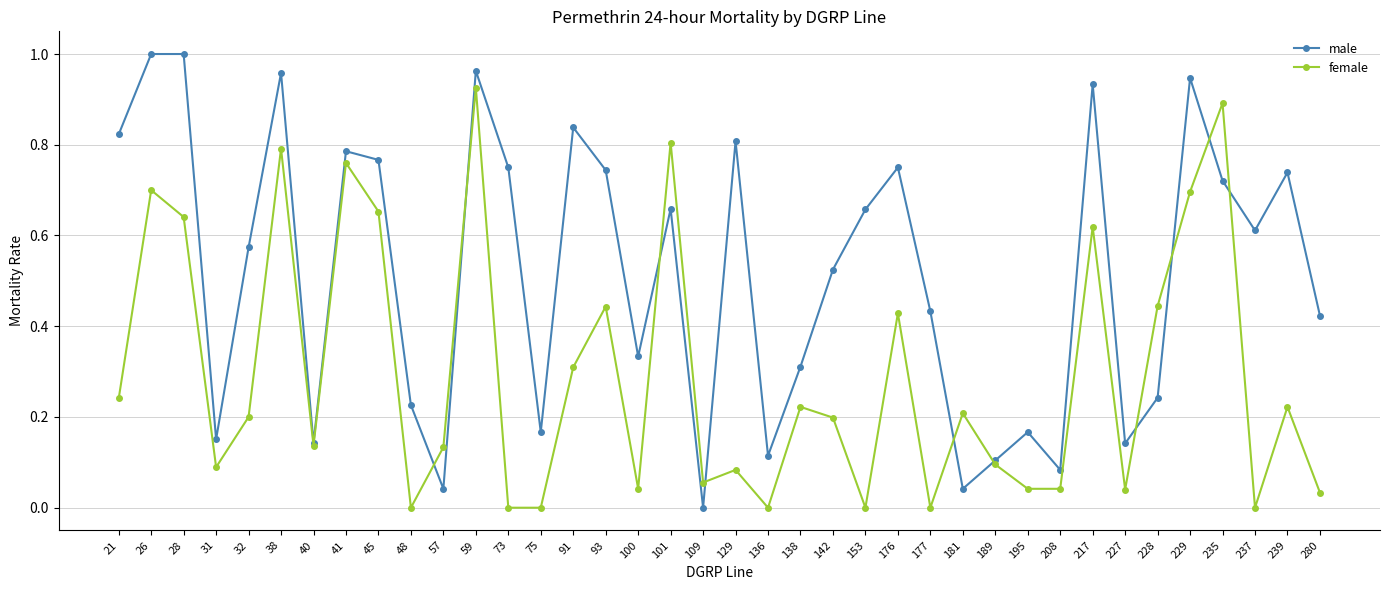

Rank the series by their average value, from highest to lowest.

male, female